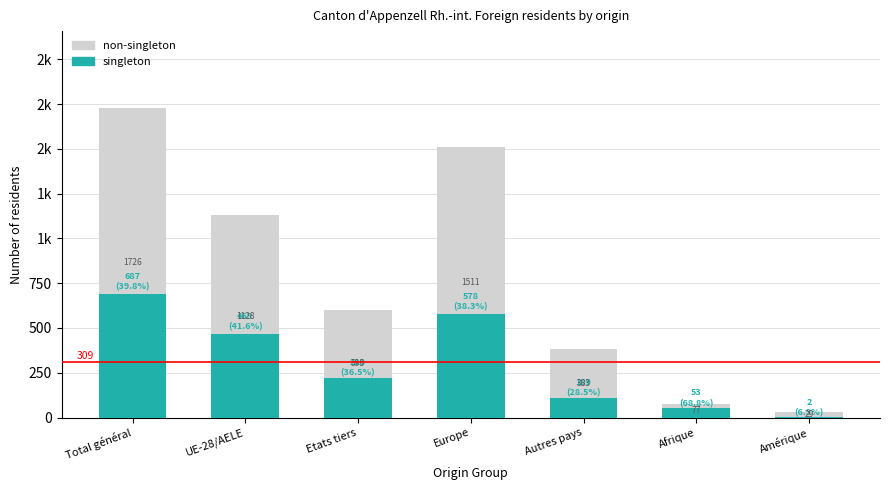

What value does the non-singleton series have at Autres pays?

383